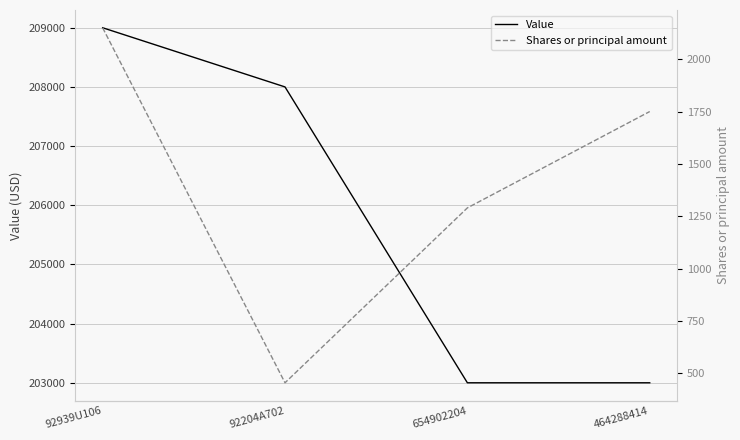

Between 464288414 and 654902204, which is larger?

464288414